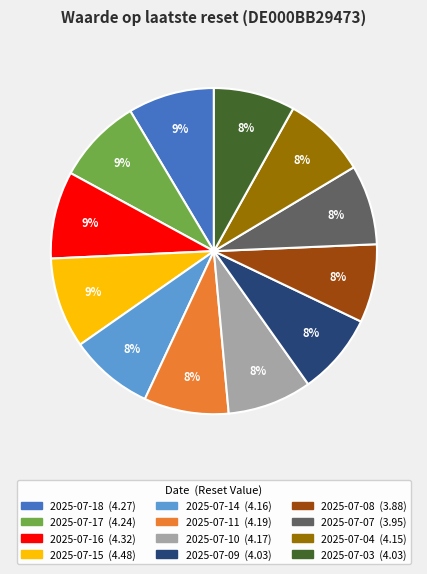

To the nearest percent, what percentage of the pie is 2025-07-18?

9%